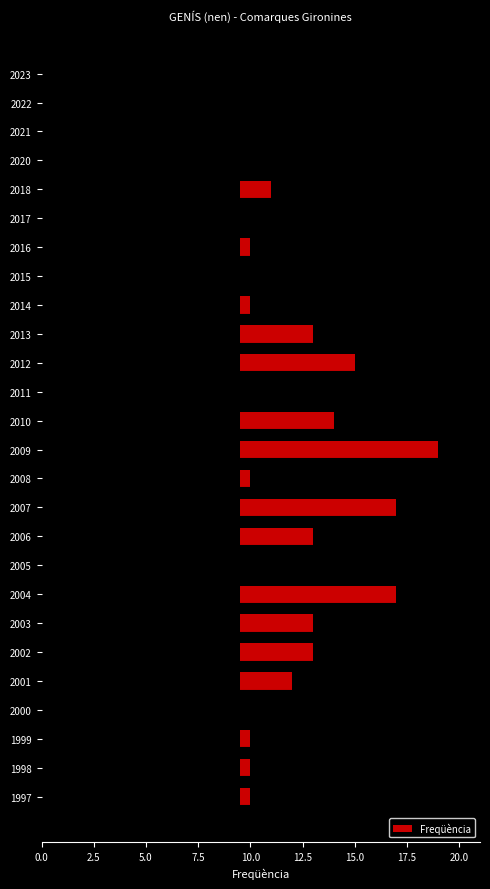

Between 1999 and 2005, which is larger?

1999